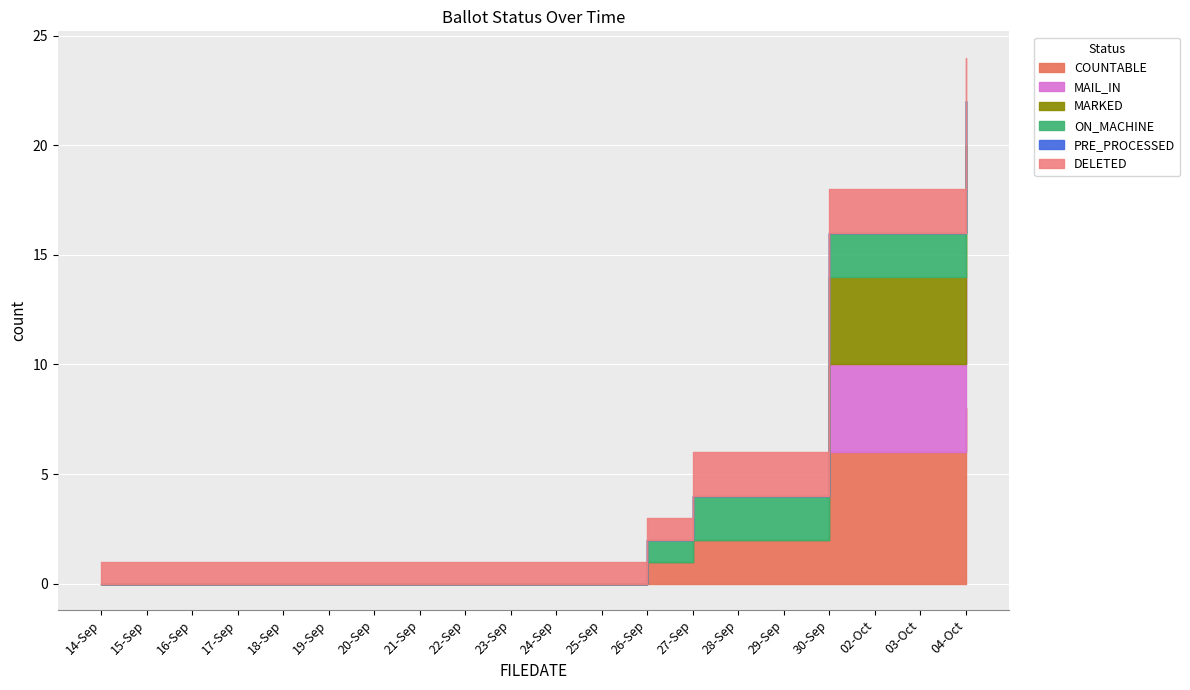

What position from the right is 18-Sep?

16